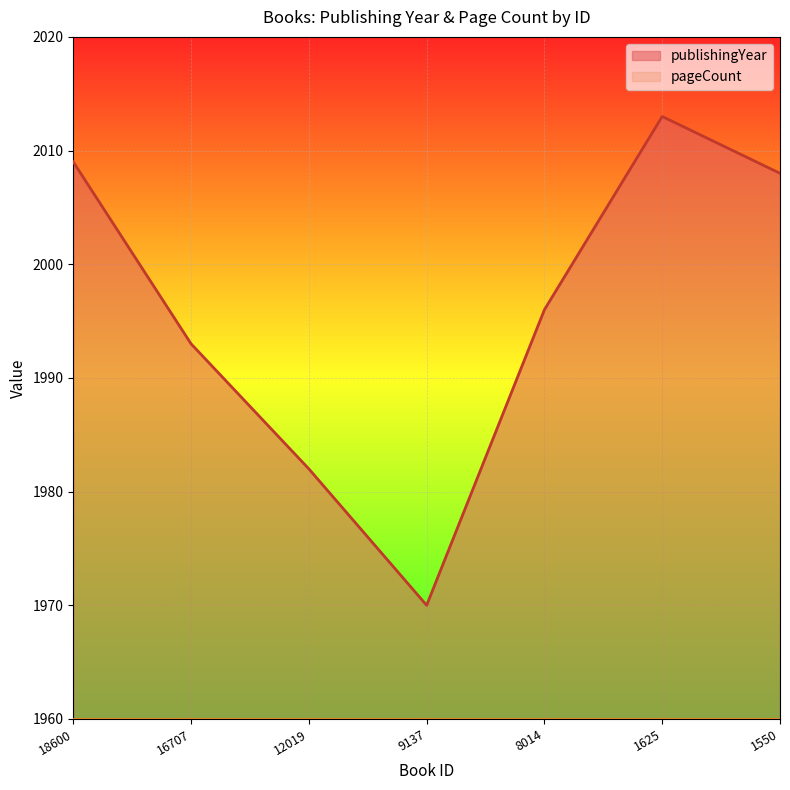

Reading left to right, list all the values displayed in this chart.

18600=2009	16707=1993	12019=1982	9137=1970	8014=1996	1625=2013	1550=2008